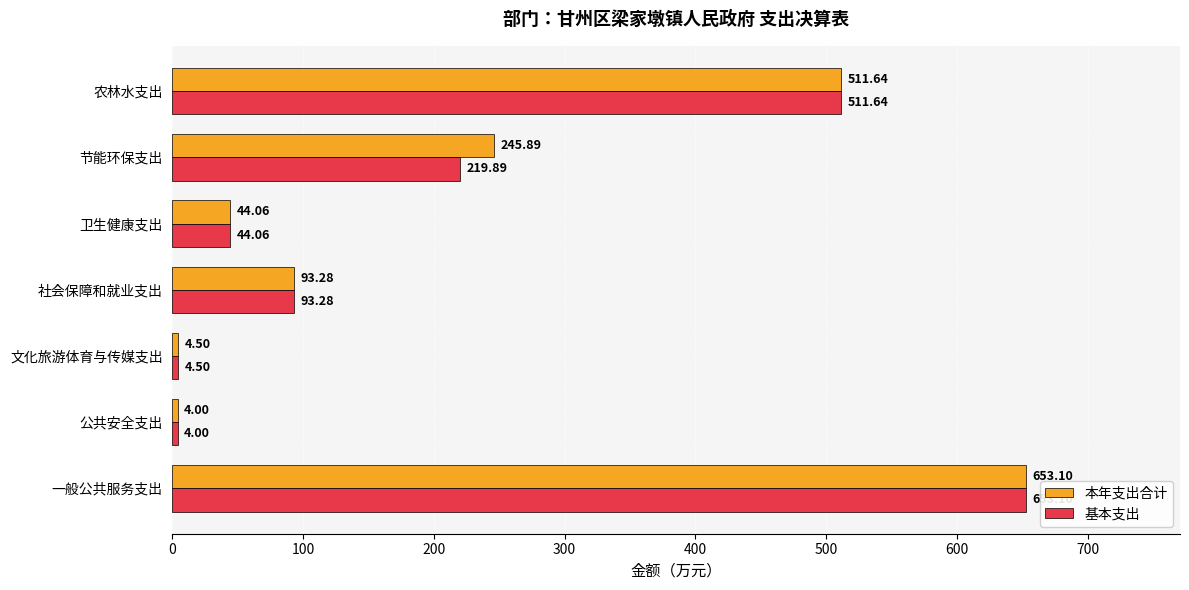

What is the average value of the 本年支出合计 series?

222.4